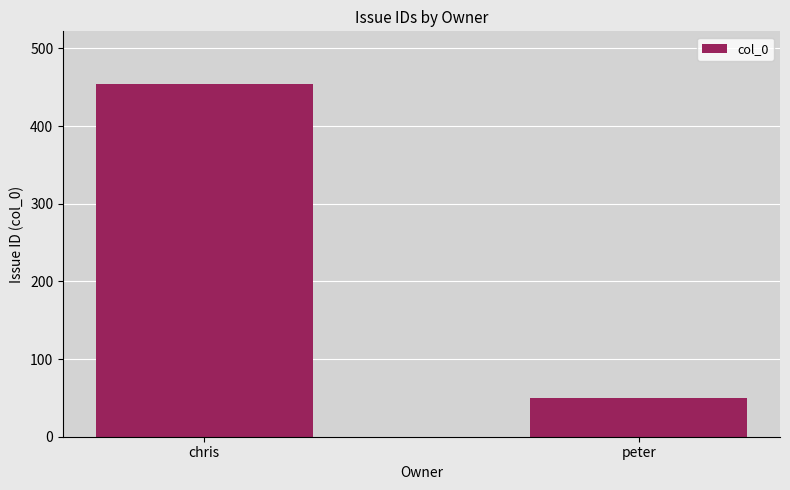

What is the difference between the values at peter and chris?

404